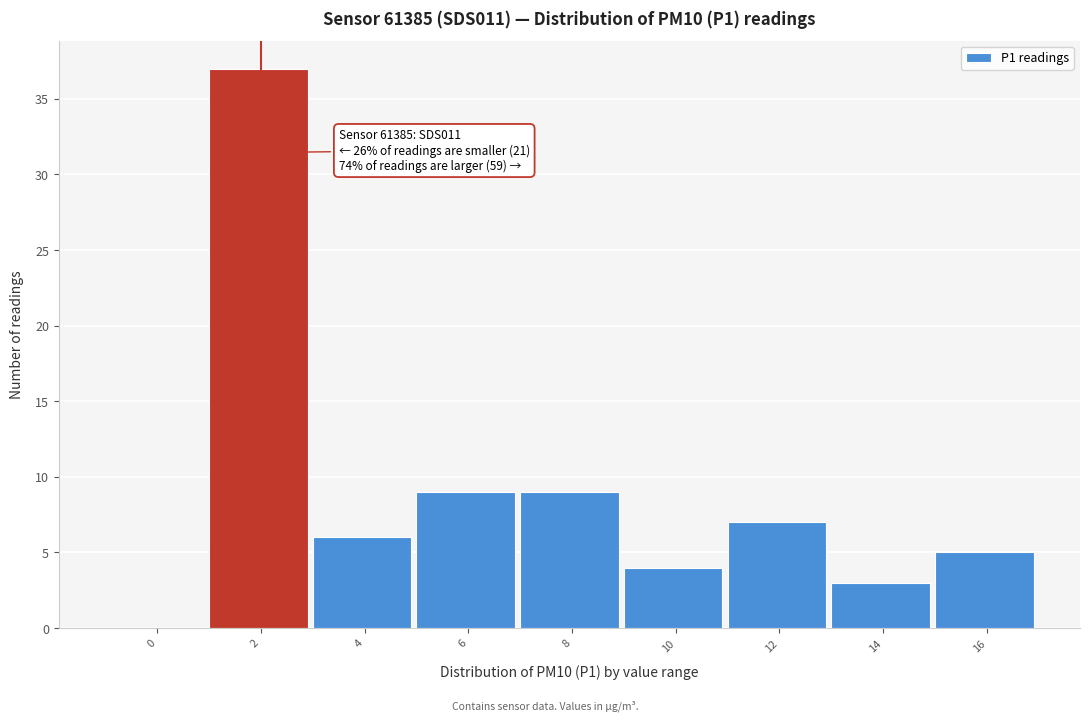

Reading left to right, transcribe all the data shown in this chart.

0=0	2=37	4=6	6=9	8=9	10=4	12=7	14=3	16=5